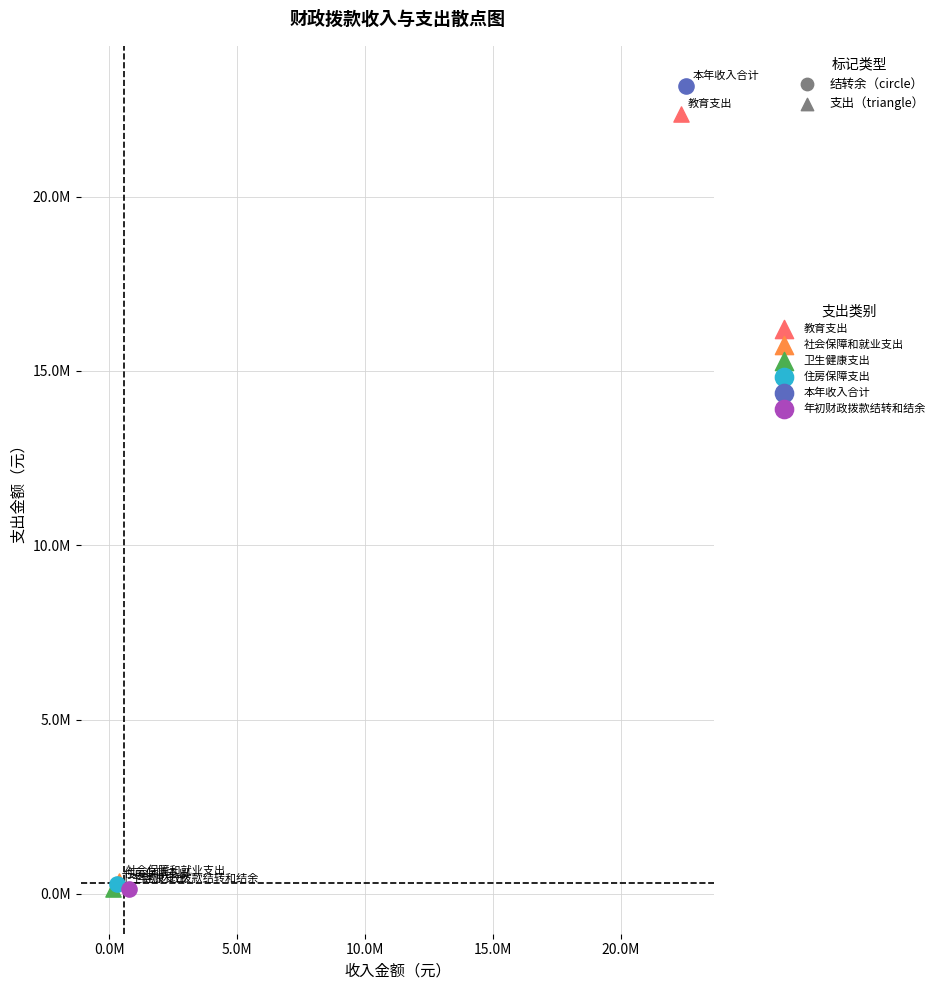

What are all the series names shown in the legend?

教育支出, 社会保障和就业支出, 卫生健康支出, 住房保障支出, 本年收入合计, 年初财政拨款结转和结余